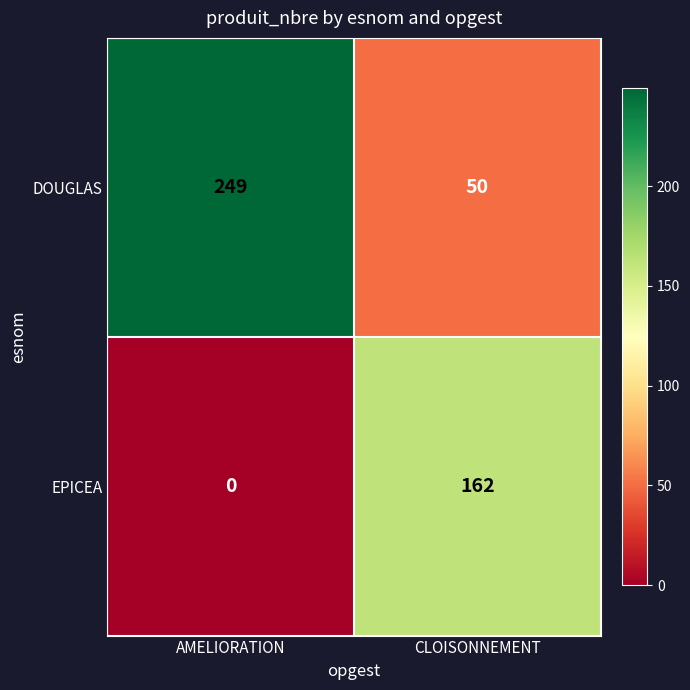

True or false: DOUGLAS has a value of 249 at AMELIORATION.

True